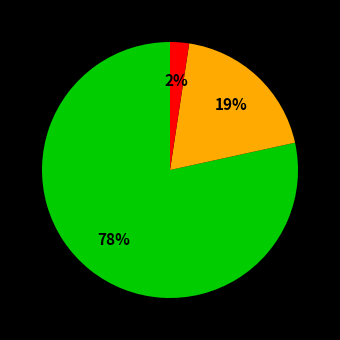

To the nearest percent, what is the average slice percentage?

33%